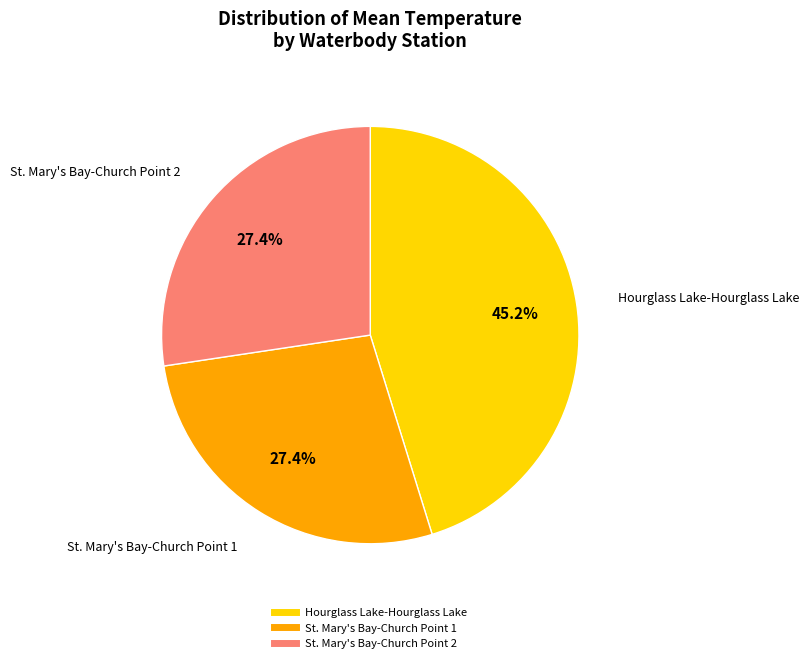

How many segments does this pie chart have?

3